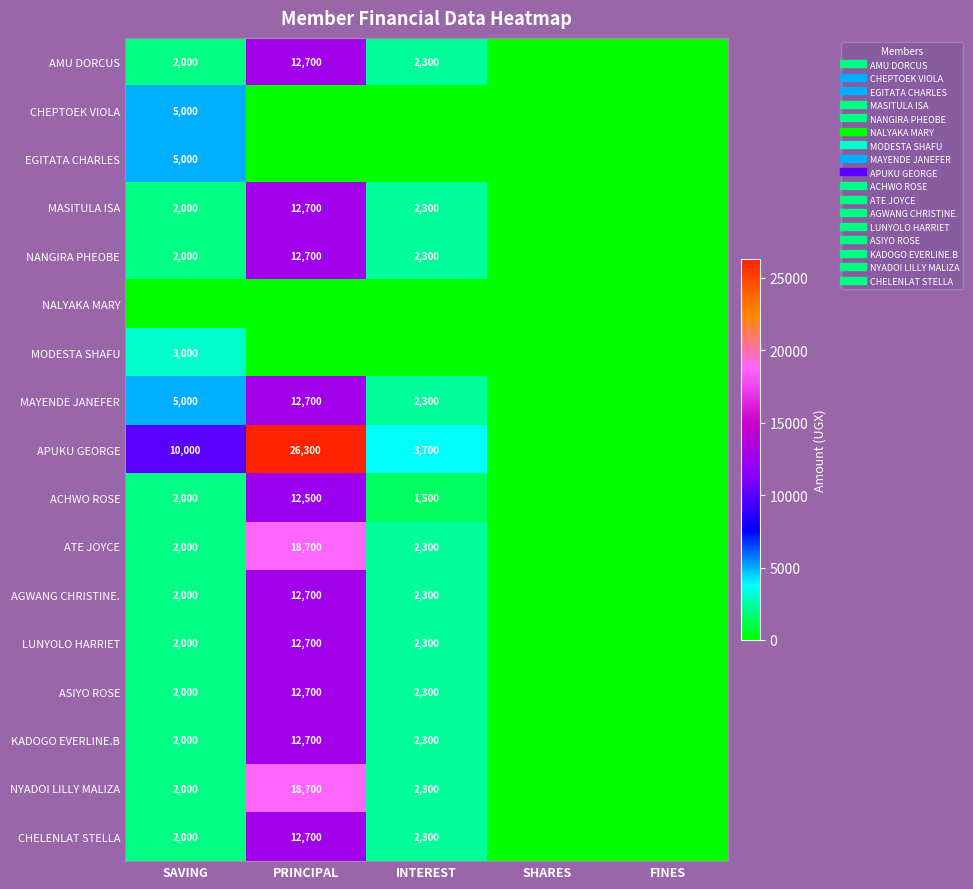

At which label is AMU DORCUS closest to 6350?

INTEREST